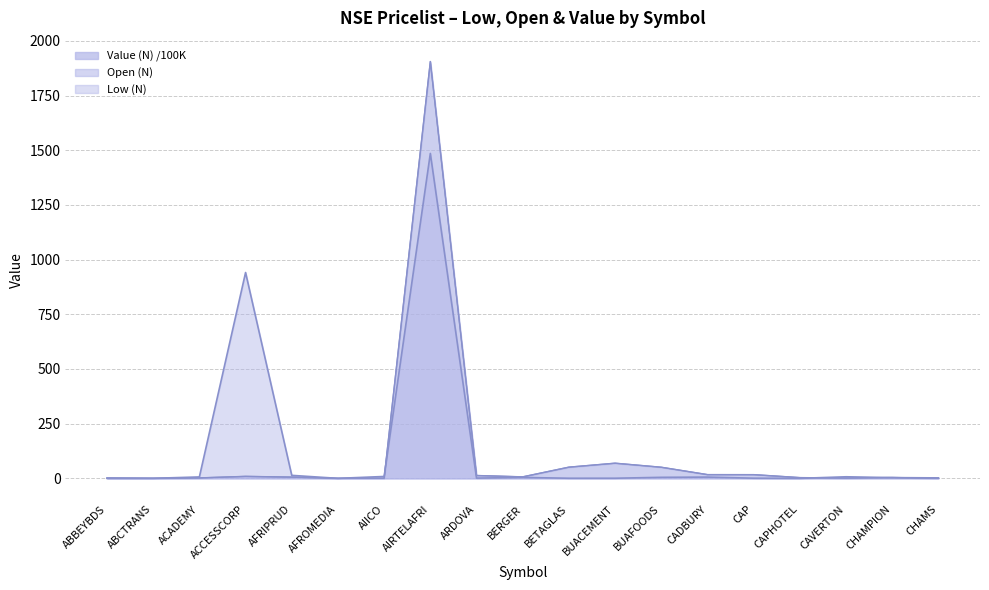

At how many categories does at least one series exceed 1404?

1